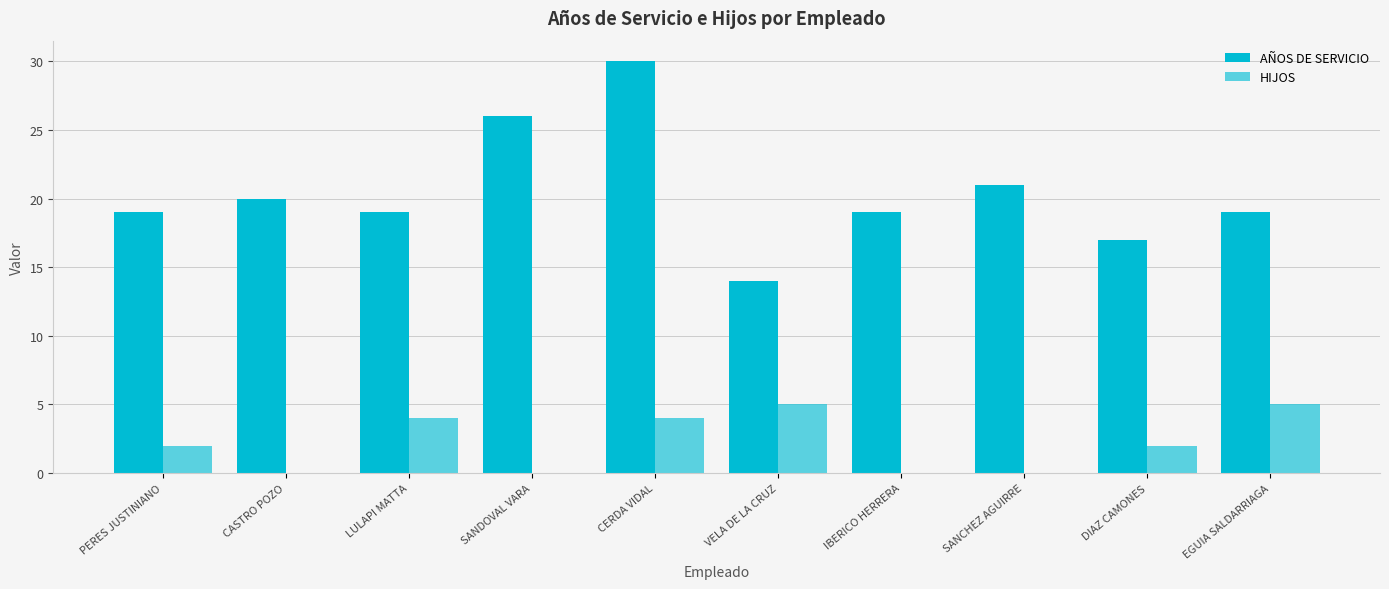

True or false: HIJOS has a value of 5 at VELA DE LA CRUZ.

True